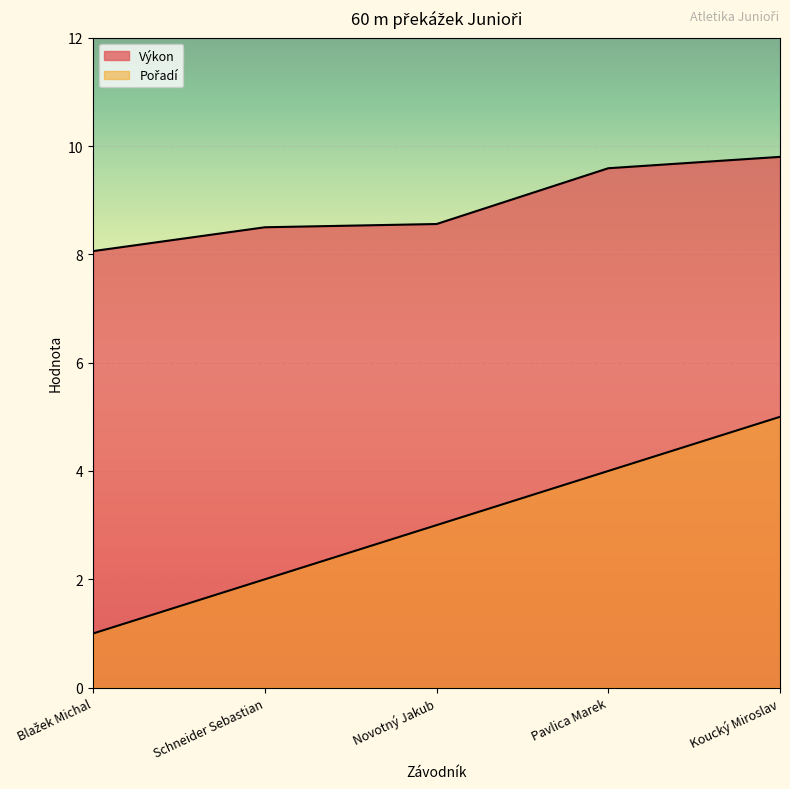

At how many categories does at least one series exceed 1?

5